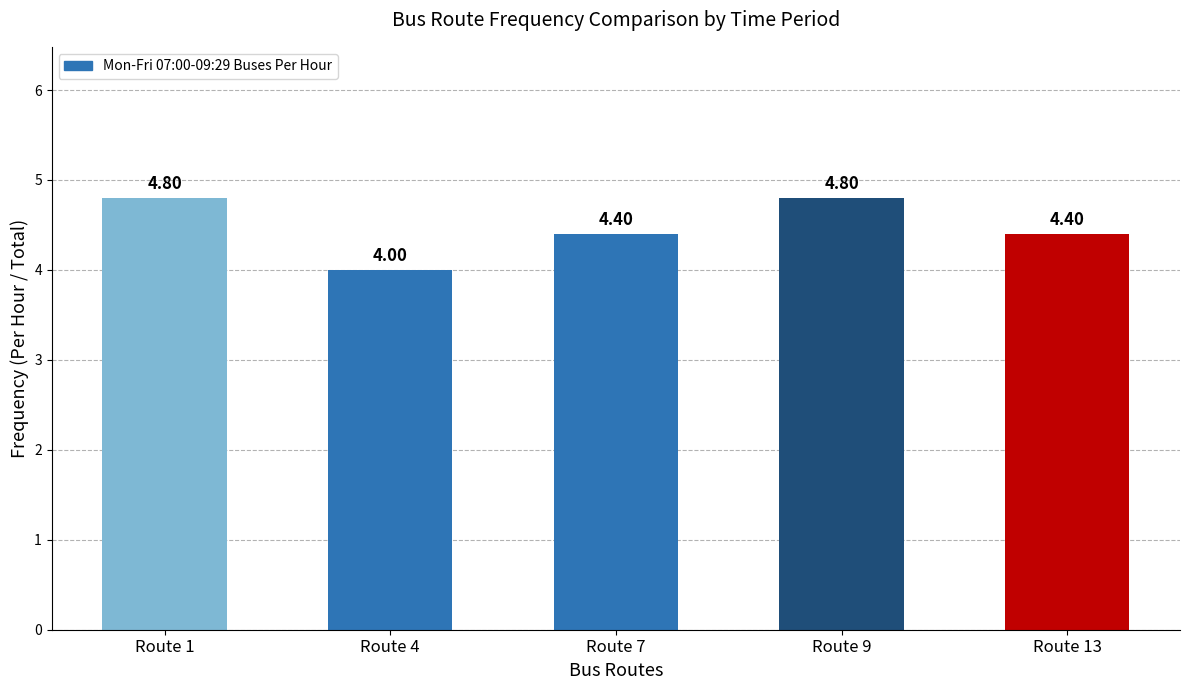

Reading left to right, list all the values displayed in this chart.

Route 1=4.8	Route 4=4.0	Route 7=4.4	Route 9=4.8	Route 13=4.4